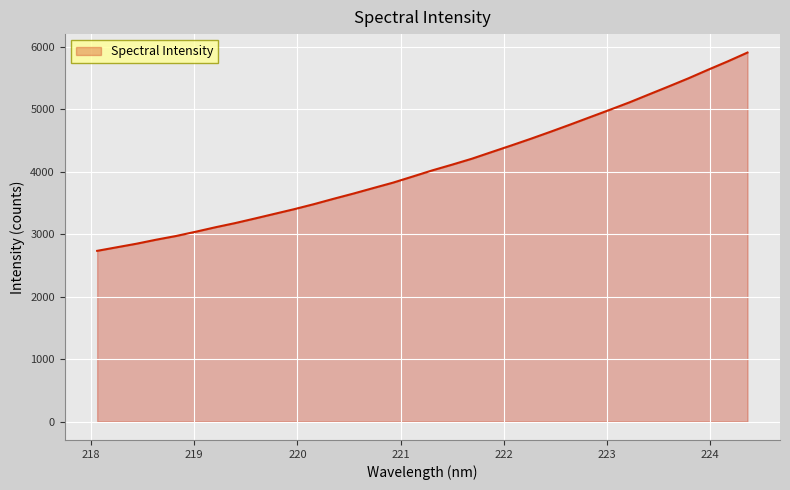

What is the maximum value shown in the chart?

5904.9